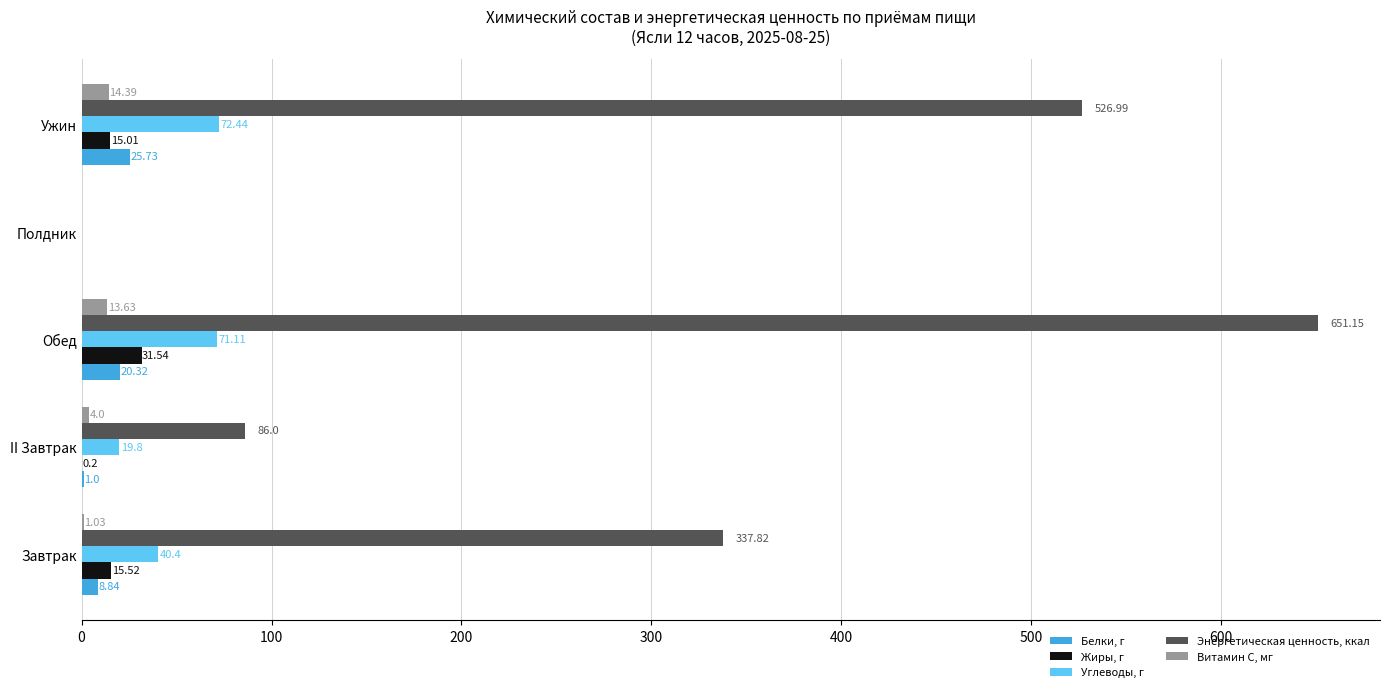

Is the value of Белки, г at Обед greater than the value of Углеводы, г at II Завтрак?

Yes